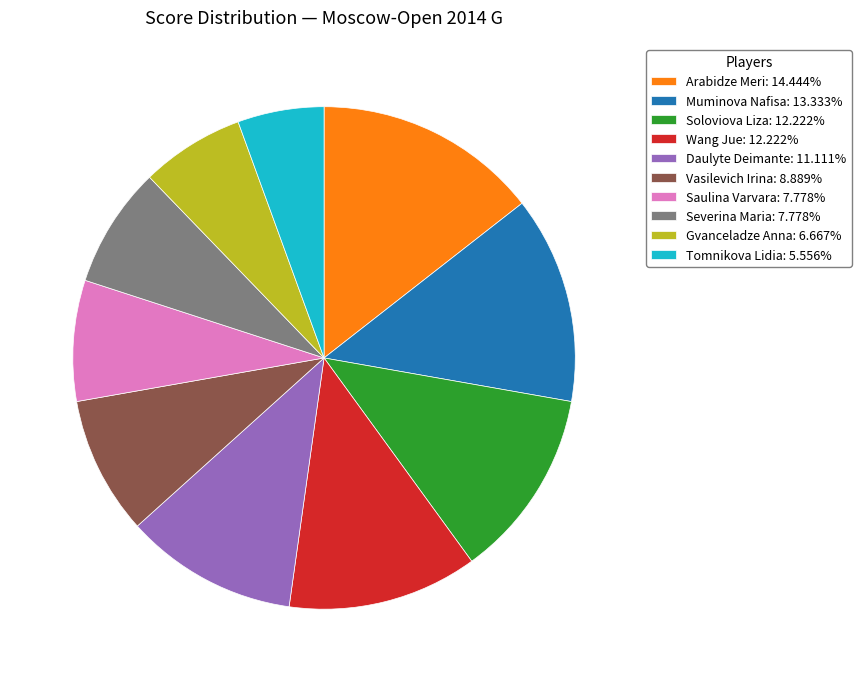

Which slice is the smallest?

Tomnikova Lidia